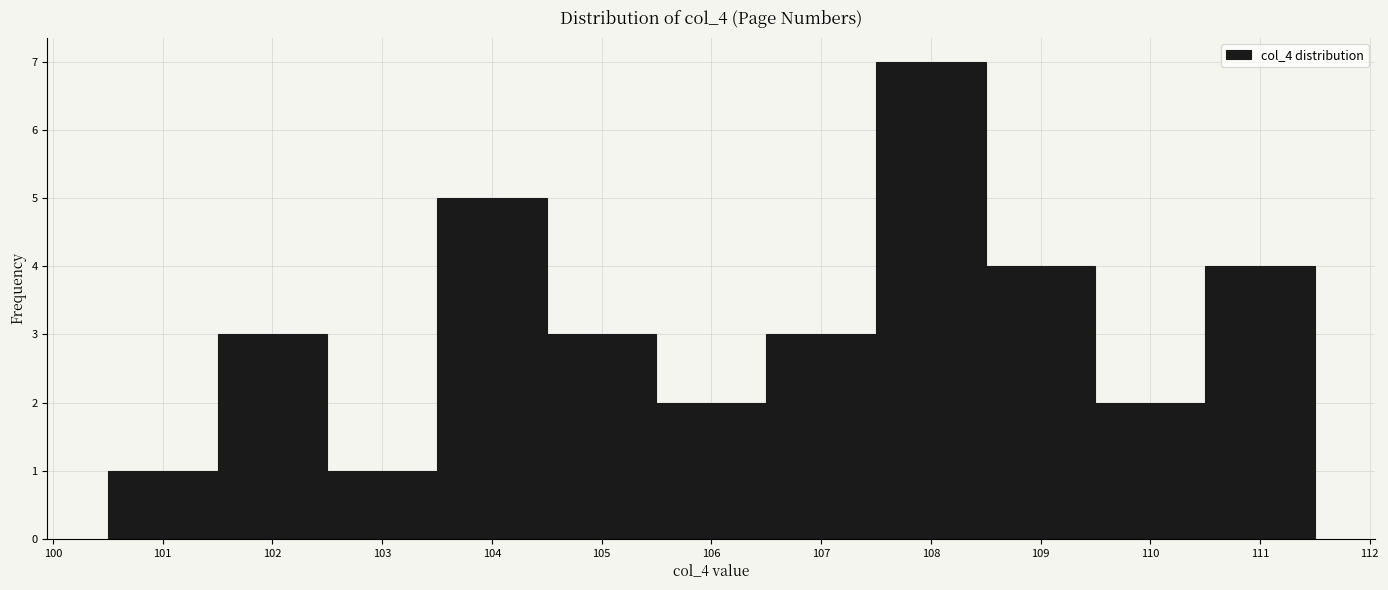

Reading left to right, list every bar in this chart as the range it spans on the x-axis followed by its height. The values are not printed on the chart, so give them approximately, as read against the axis.

100.5 to 101.5: 1
101.5 to 102.5: 3
102.5 to 103.5: 1
103.5 to 104.5: 5
104.5 to 105.5: 3
105.5 to 106.5: 2
106.5 to 107.5: 3
107.5 to 108.5: 7
108.5 to 109.5: 4
109.5 to 110.5: 2
110.5 to 111.5: 4